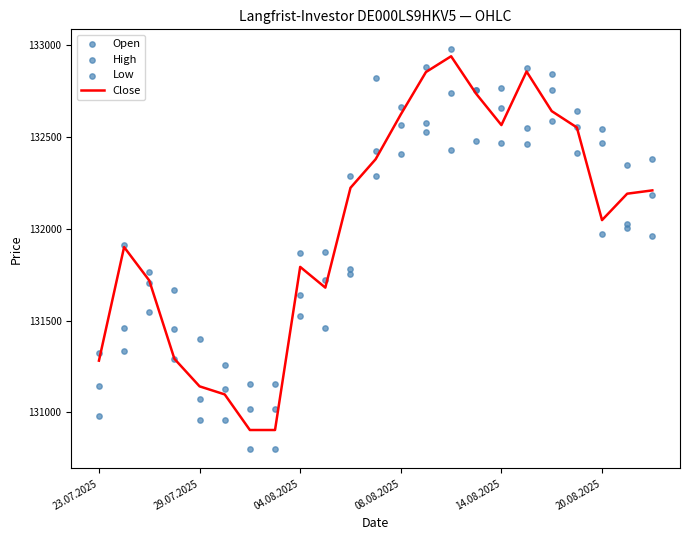

Which series reaches the maximum Y coordinate?

High